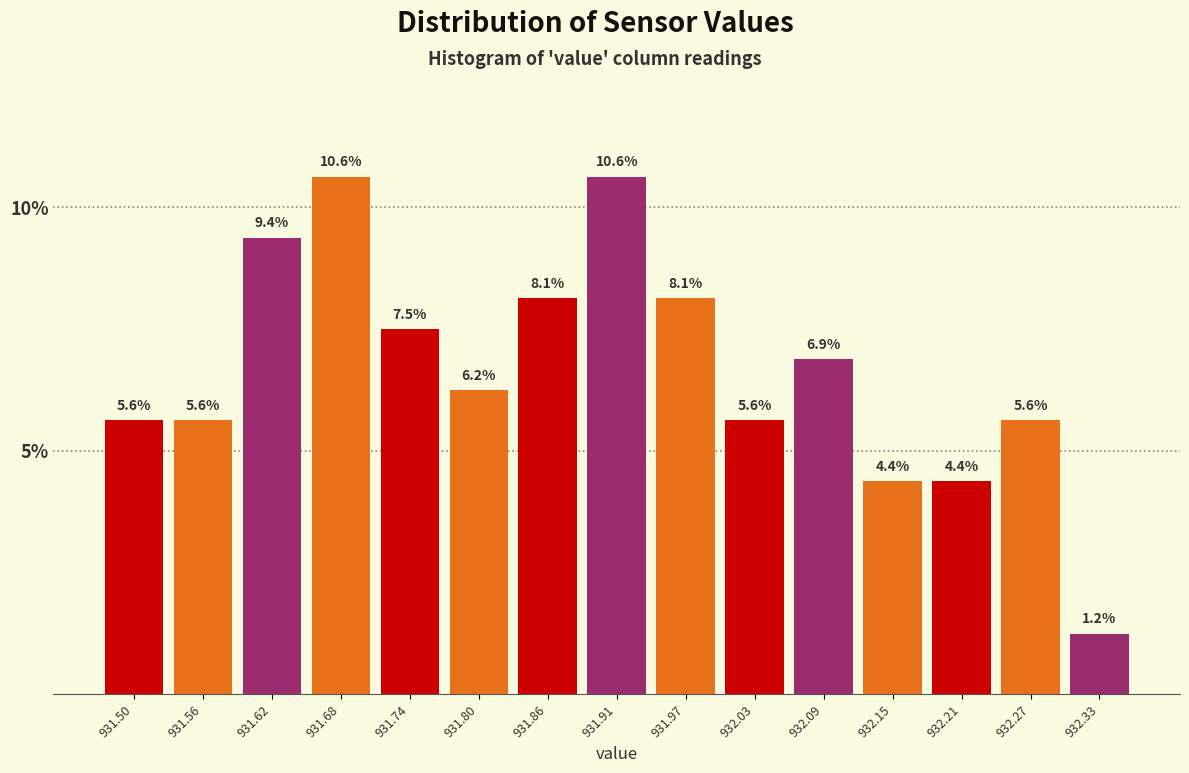

Reading left to right, list every bar in this chart as the range it spans on the x-axis followed by its height. The bar edges are not printed on the chart, so give them approximately, as read against the axis.

931.47 to 931.53: 5.6
931.53 to 931.59: 5.6
931.59 to 931.65: 9.4
931.65 to 931.71: 10.6
931.71 to 931.77: 7.5
931.77 to 931.83: 6.2
931.83 to 931.89: 8.1
931.89 to 931.94: 10.6
931.94 to 932.00: 8.1
932.00 to 932.06: 5.6
932.06 to 932.12: 6.9
932.12 to 932.18: 4.4
932.18 to 932.24: 4.4
932.24 to 932.30: 5.6
932.30 to 932.36: 1.2